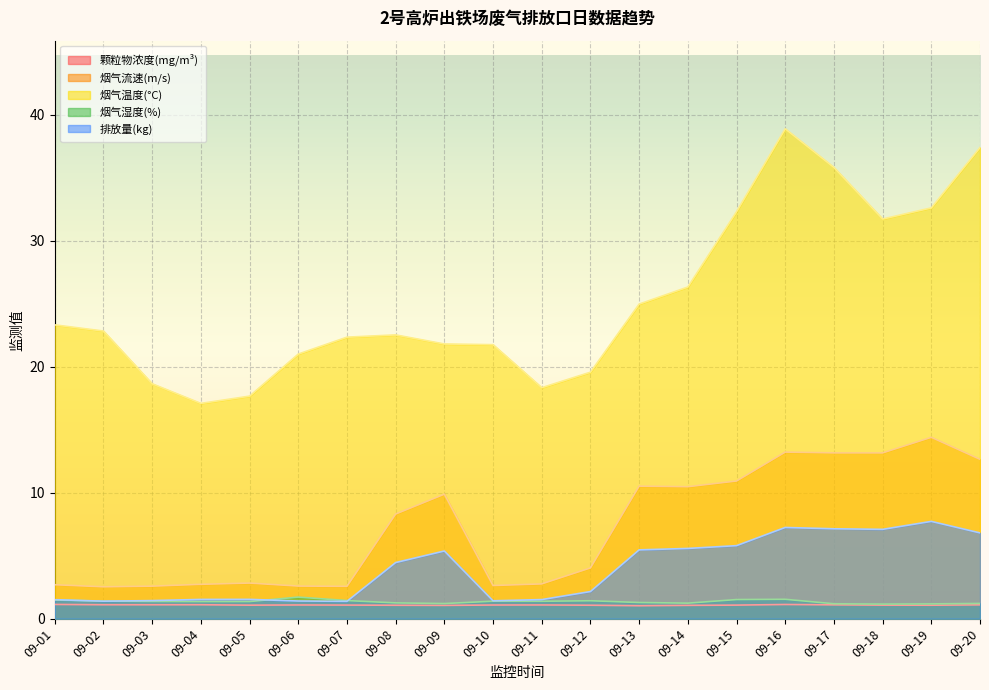

Where do 排放量(kg) and 烟气湿度(%) first cross each other?

09-01 and 09-02